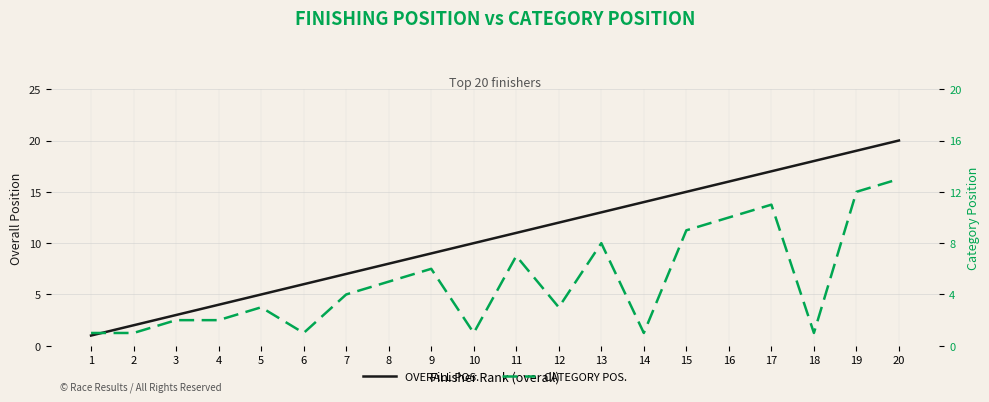

True or false: CATEGORY POS. and OVERALL POS. cross at least once.

False